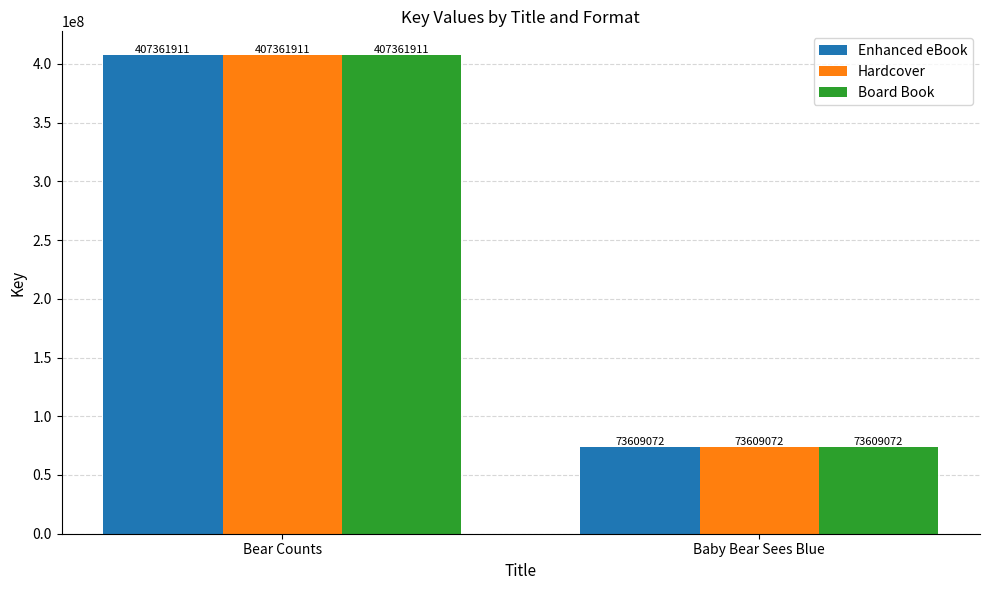

The Enhanced eBook series shows 584760300 at Bear Counts. True or false?

False